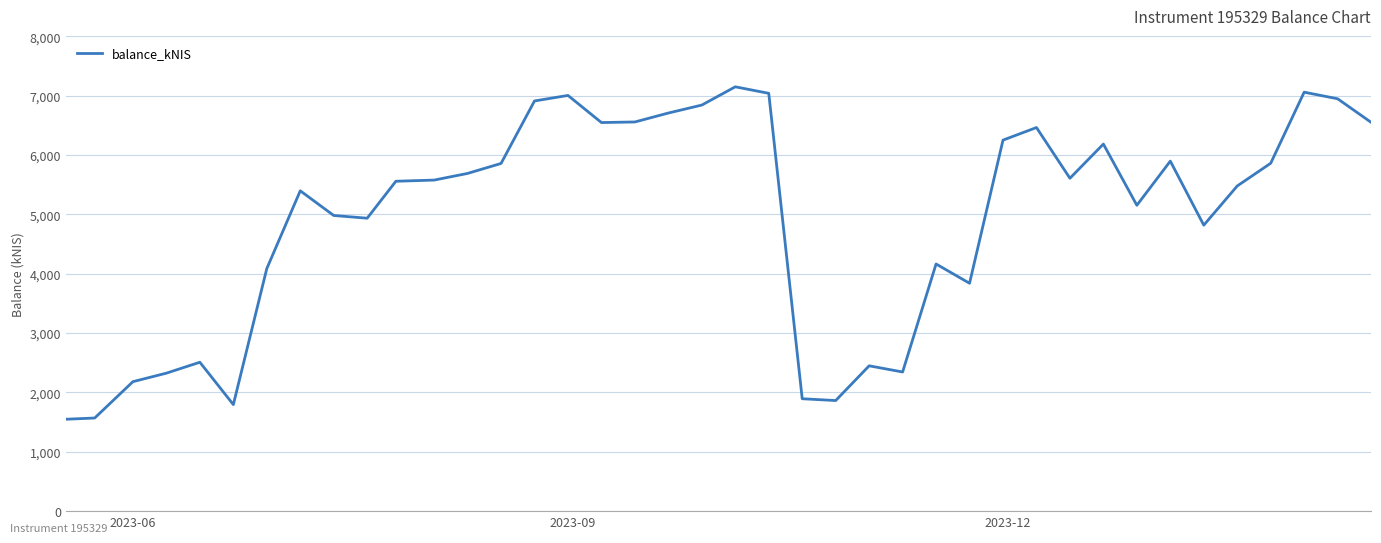

What is the smallest value displayed?

1548.2